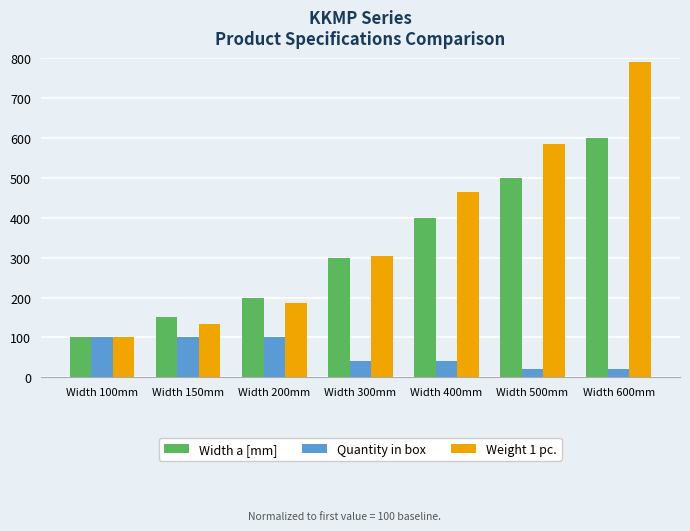

How many bars are there in each group?

3